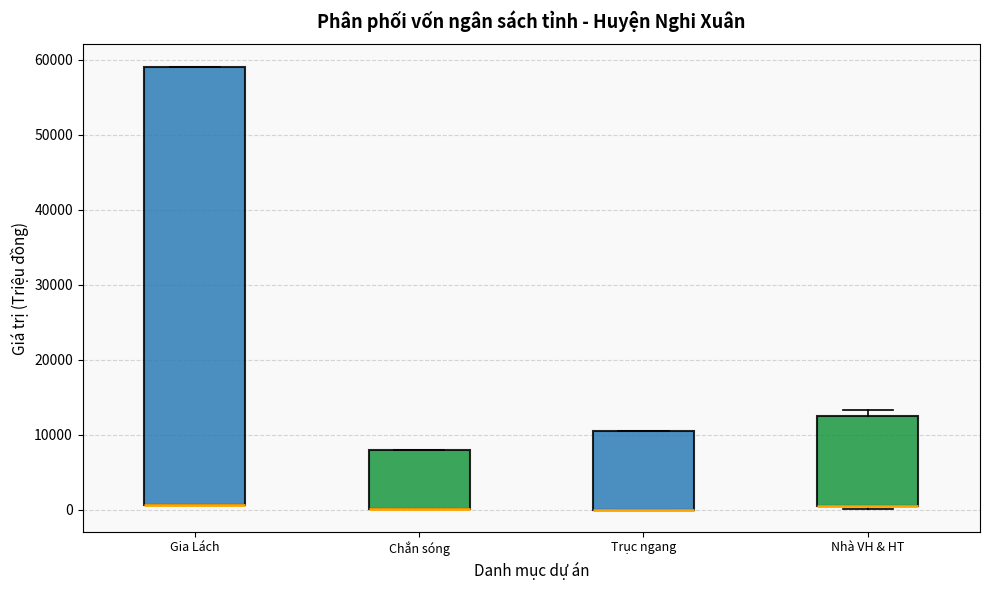

Which box is the tallest, from its lower edge to its upper edge?

Gia Lách